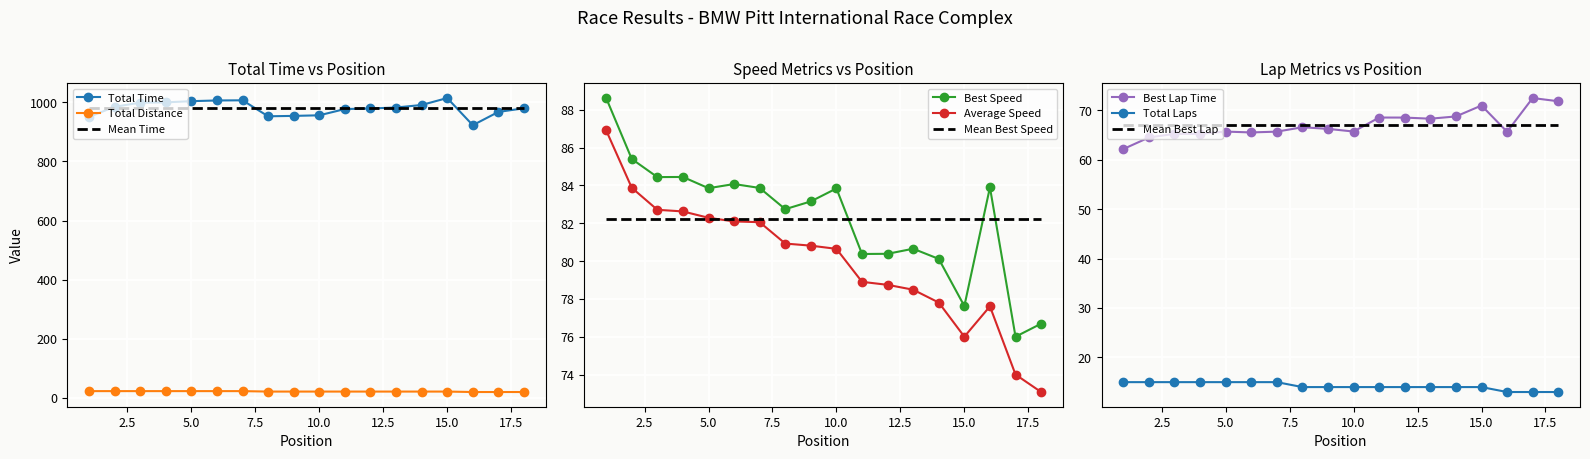

Where does the Best Lap time series first go above 66?

8